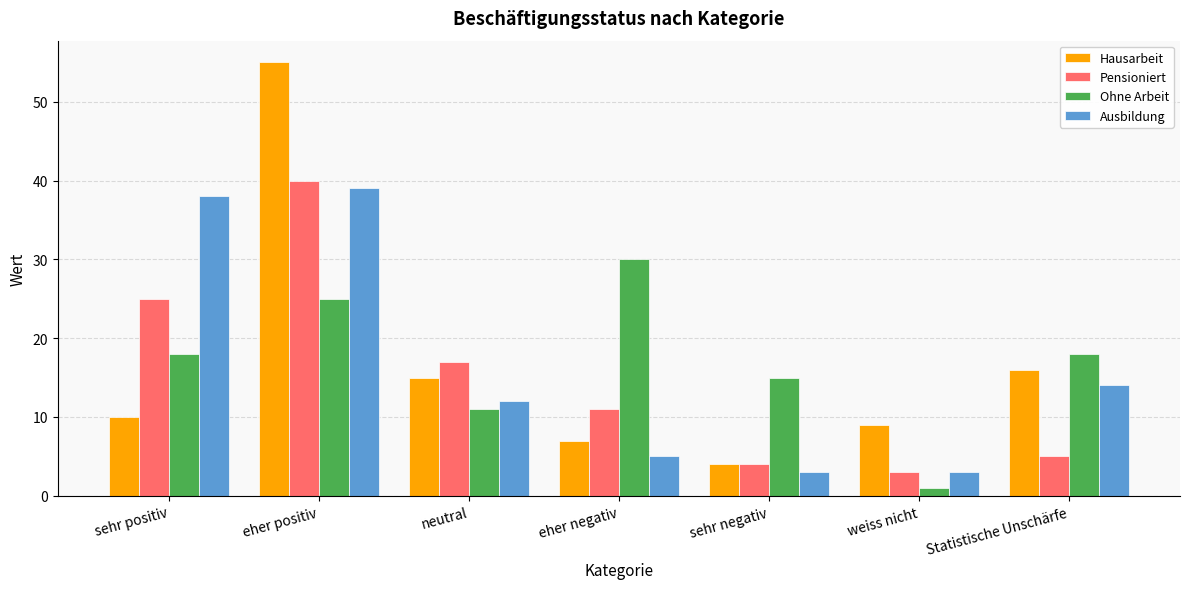

At Statistische Unschärfe, list the series in order from smallest to largest.

Pensioniert, Ausbildung, Hausarbeit, Ohne Arbeit